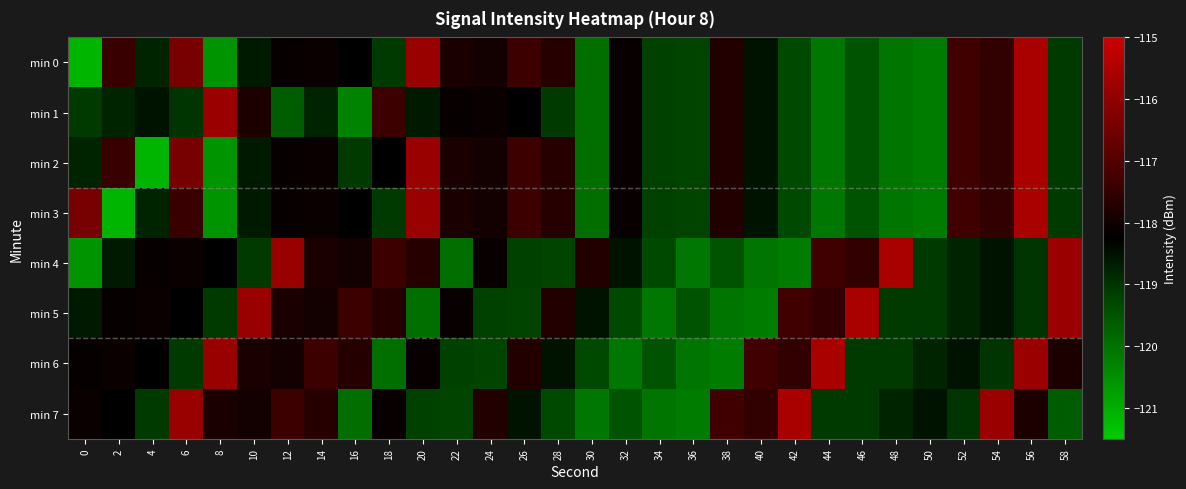

How many series are shown in this chart?

8